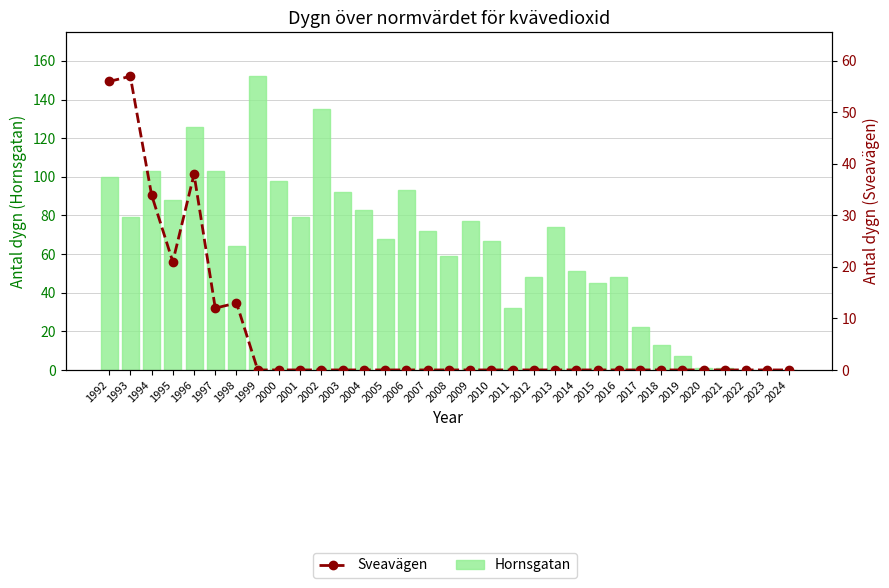

At which category is the sum across all series the highest?

1996